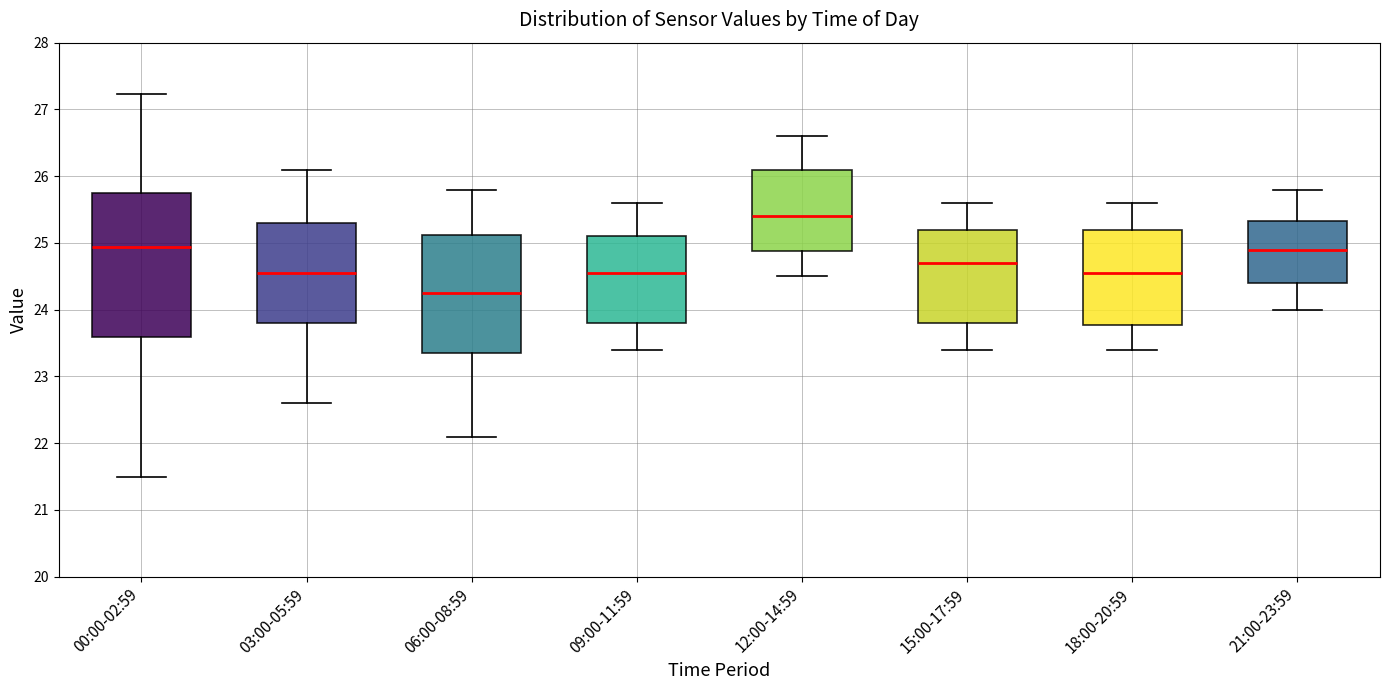

Comparing the boxes themselves (not the whiskers), which one is the tallest?

00:00-02:59